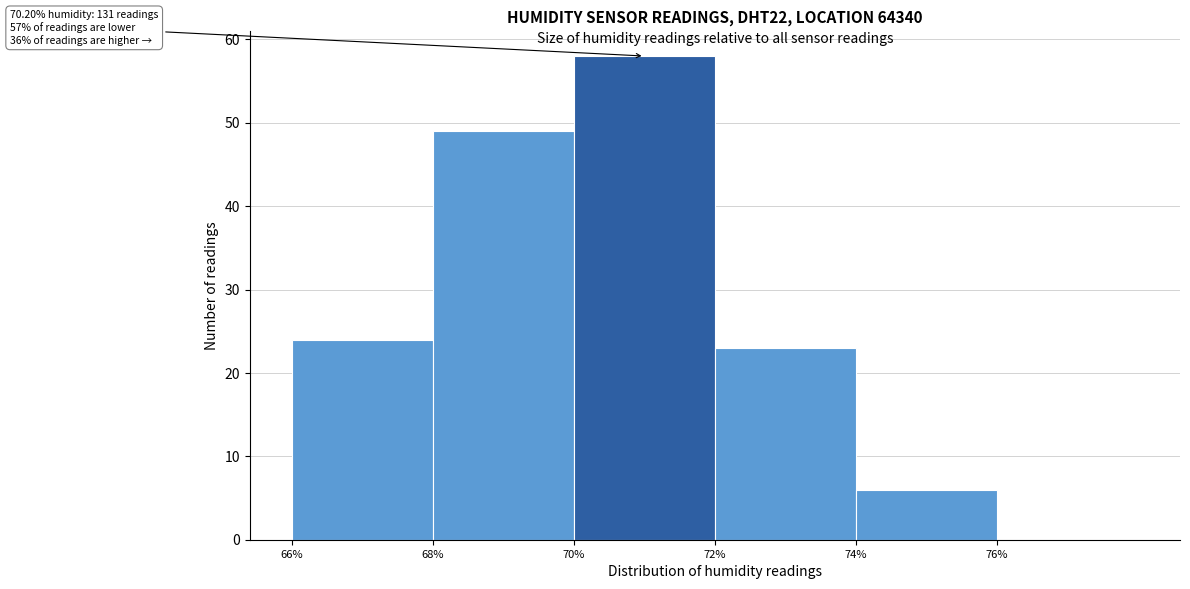

Which range on the x-axis has the tallest bar?

70 to 72